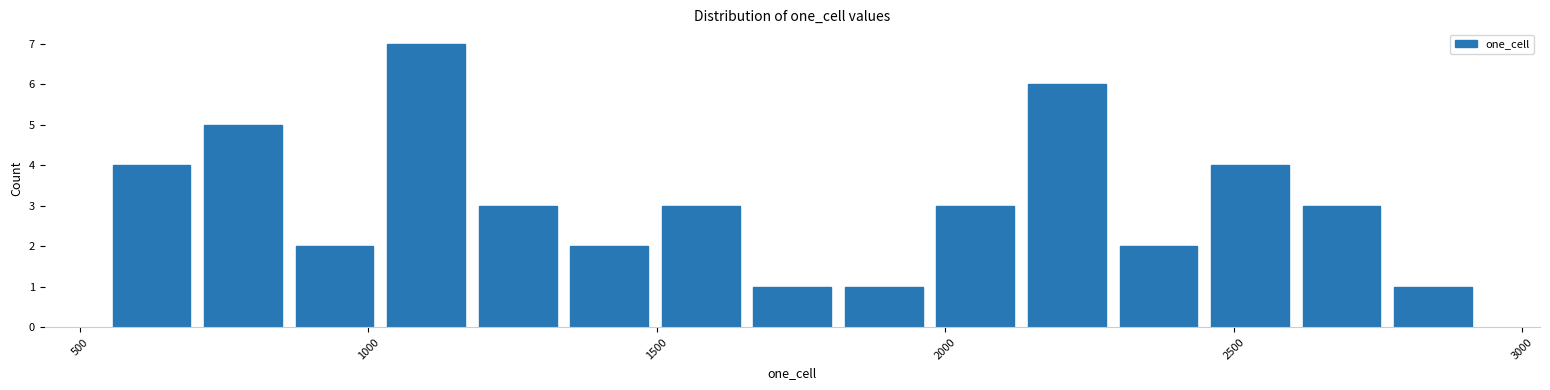

Read against the x-axis, roughly where is the centre of the tallest bar?

1100